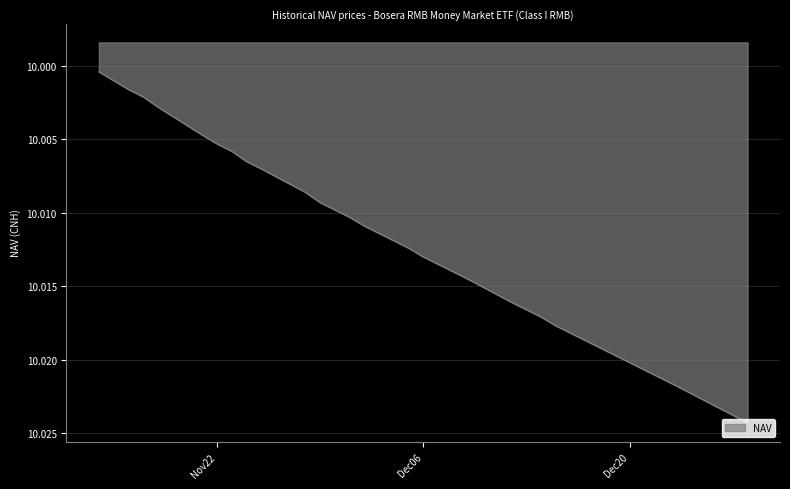

What is the maximum value shown in the chart?

10.0